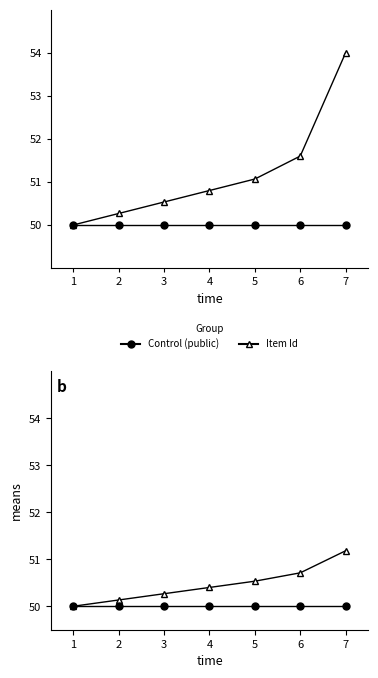

True or false: Item Id has a value of 23.6 at 4.

False